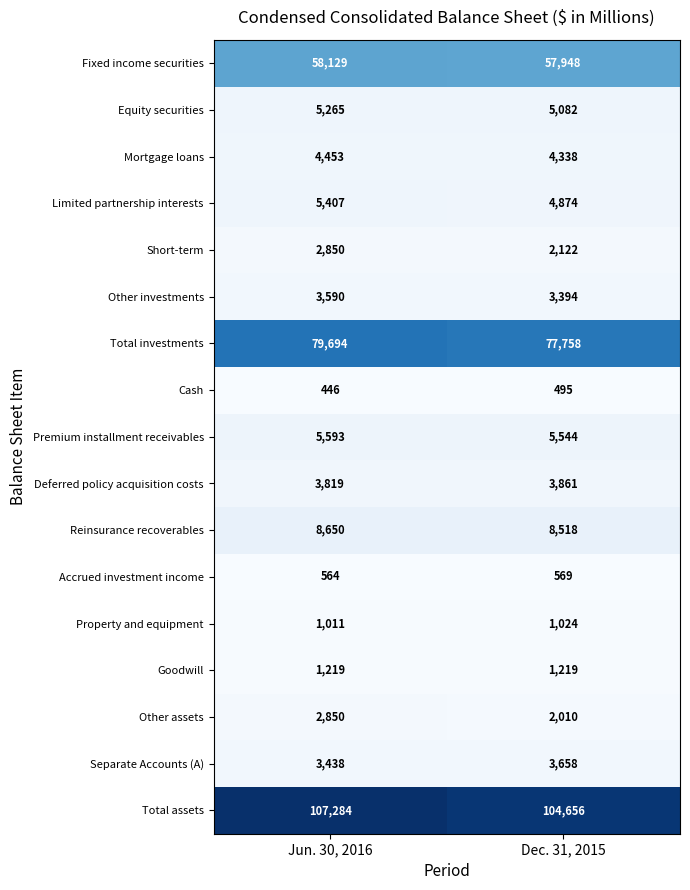

What is the difference between the highest and lowest values at Jun. 30, 2016?

106838